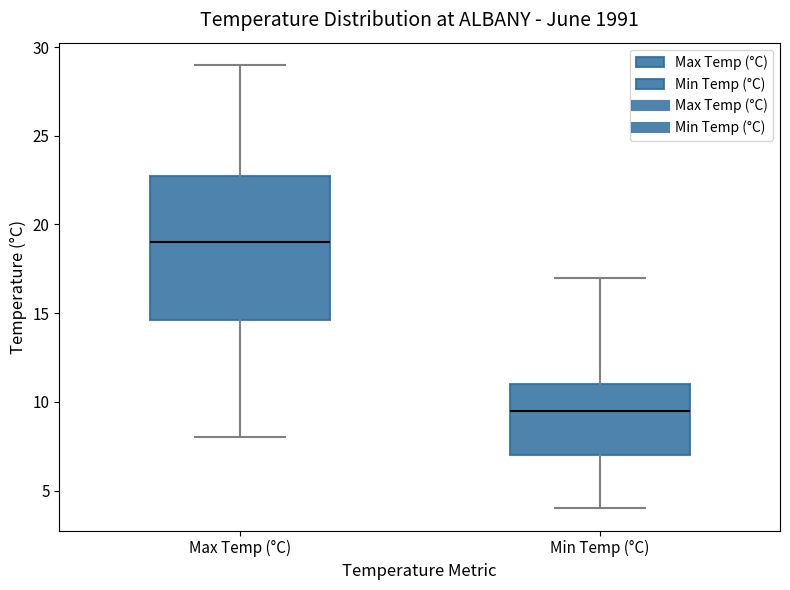

Where does the median line of the box for Min Temp (°C) sit on the y-axis? The values are not printed on the chart, so give them approximately, as read against the axis.

9.5